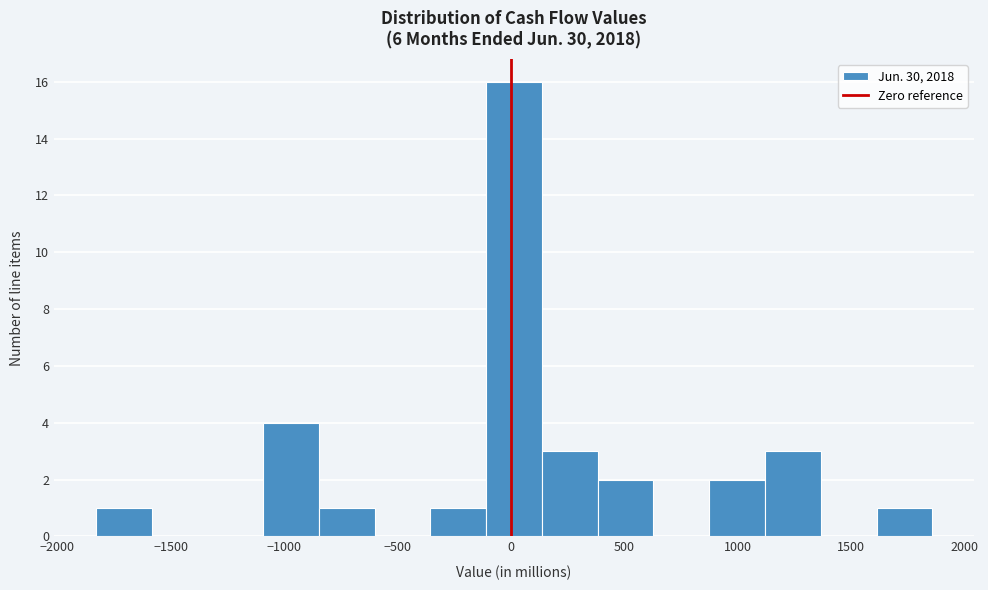

What is the height of the bar covering -100 to 150 on the x-axis? Neither the bar edges nor the heights are printed on the chart, so give them approximately, as read against the axes.

16